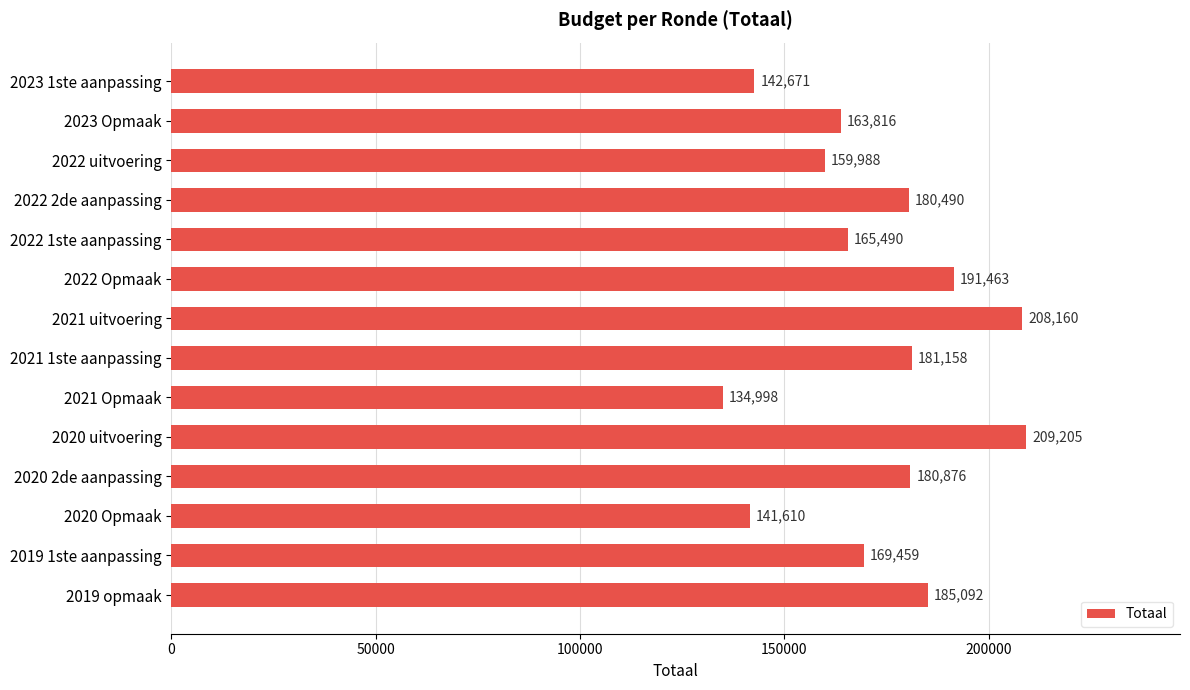

What is the maximum value shown in the chart?

209205